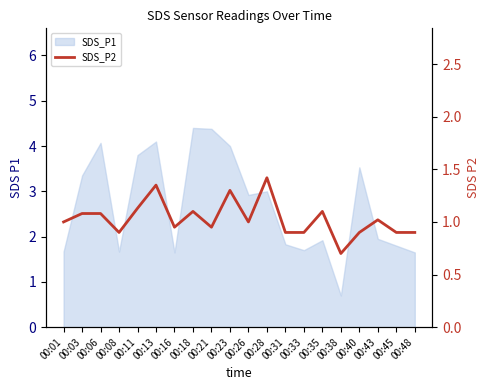

Reading right to left, list all the values displayed in this chart.

0.9	0.9	1.0	0.9	0.7	1.1	0.9	0.9	1.4	1.0	1.3	0.9	1.1	0.9	1.4	1.1	0.9	1.1	1.1	1.0